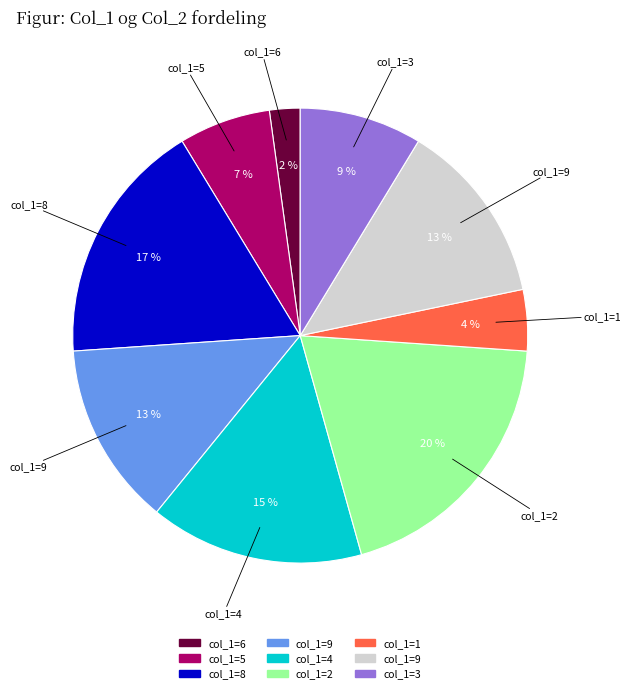

To the nearest percent, what is the average slice percentage?

11%